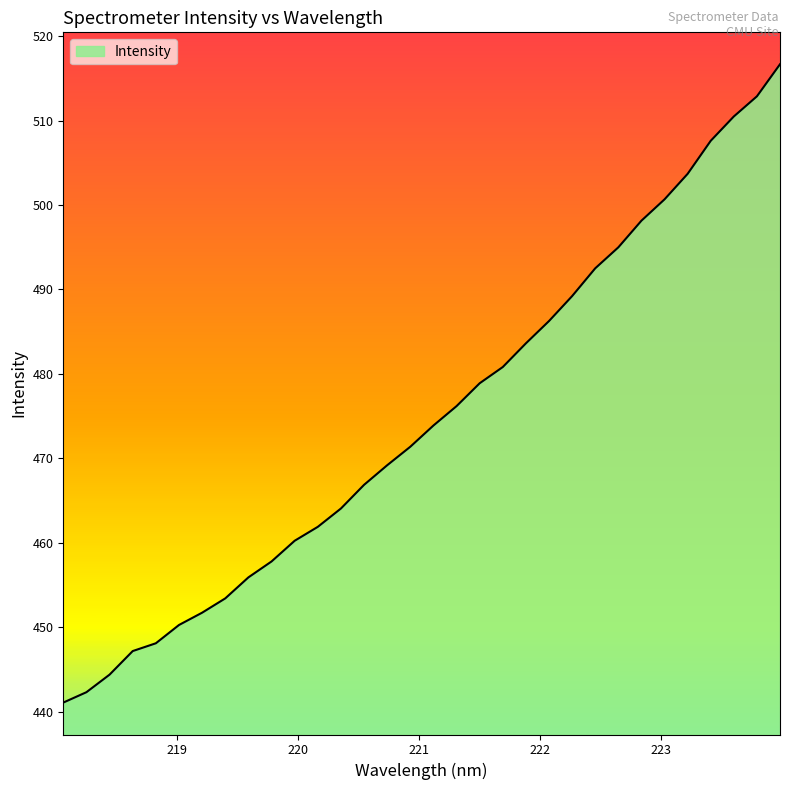

What is the smallest value displayed?

441.1